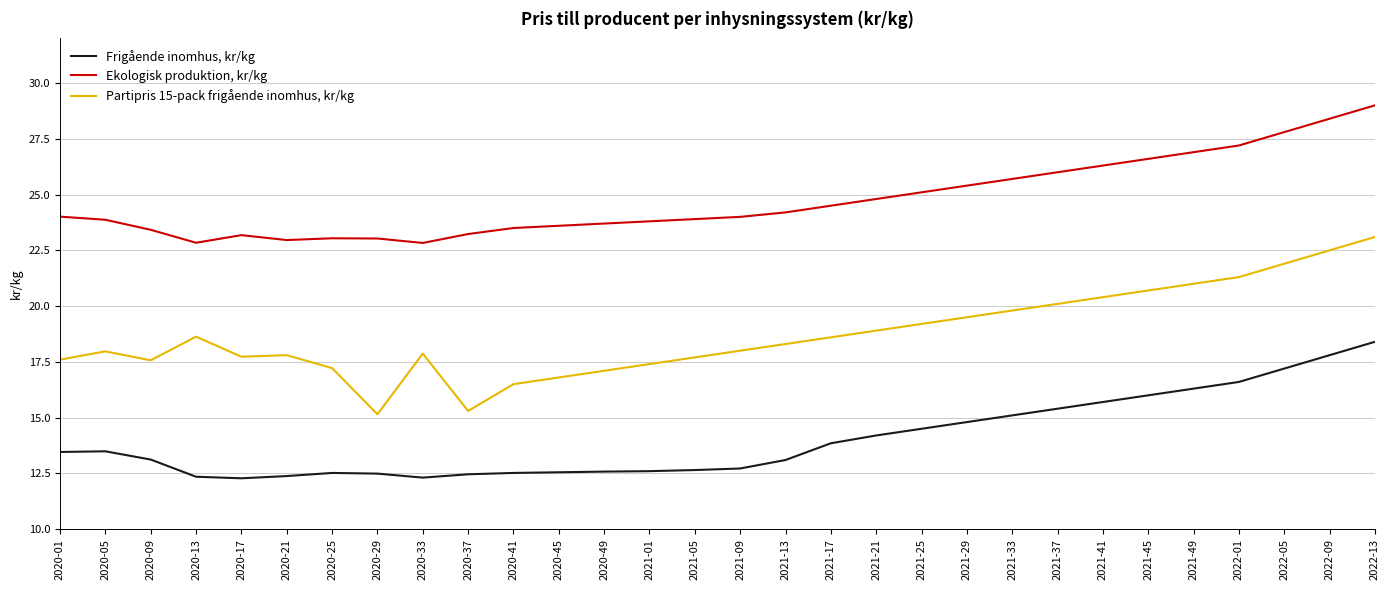

Is the value of Partipris 15-pack frigående inomhus, kr/kg at 2020-01 greater than the value of Ekologisk produktion, kr/kg at 2020-01?

No